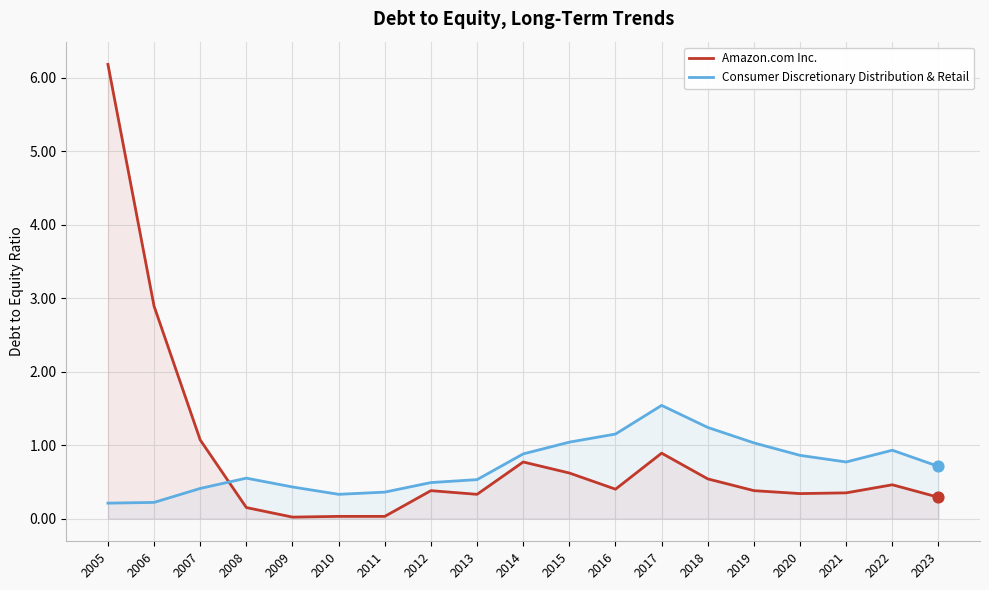

Which series contains the highest Y value?

Amazon.com Inc.